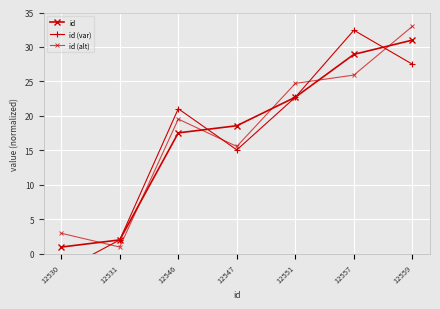

What is the value of the id (alt) point at the 4th from the left?

15.6